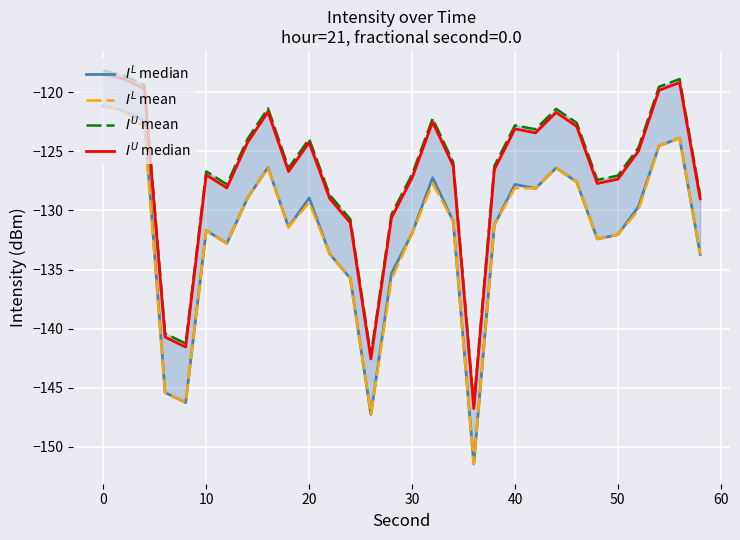

In $I^L$ mean, how many points are lower than both neighbors (excluding endpoints)?

7